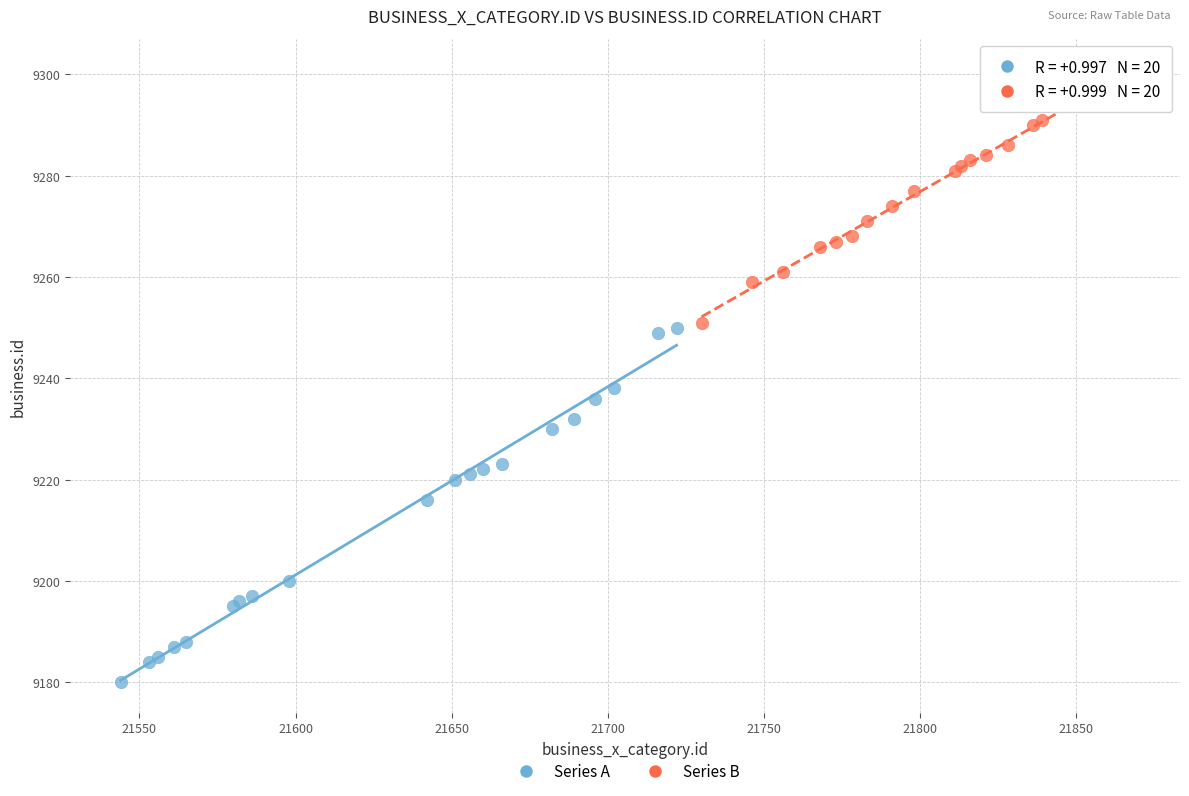

Which series contains the highest Y value?

Series B